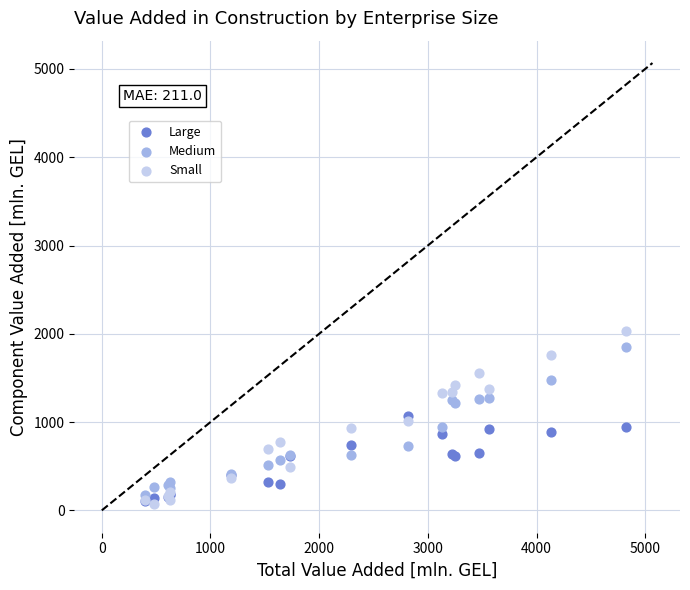

Which series has the widest spread of Y values?

Small